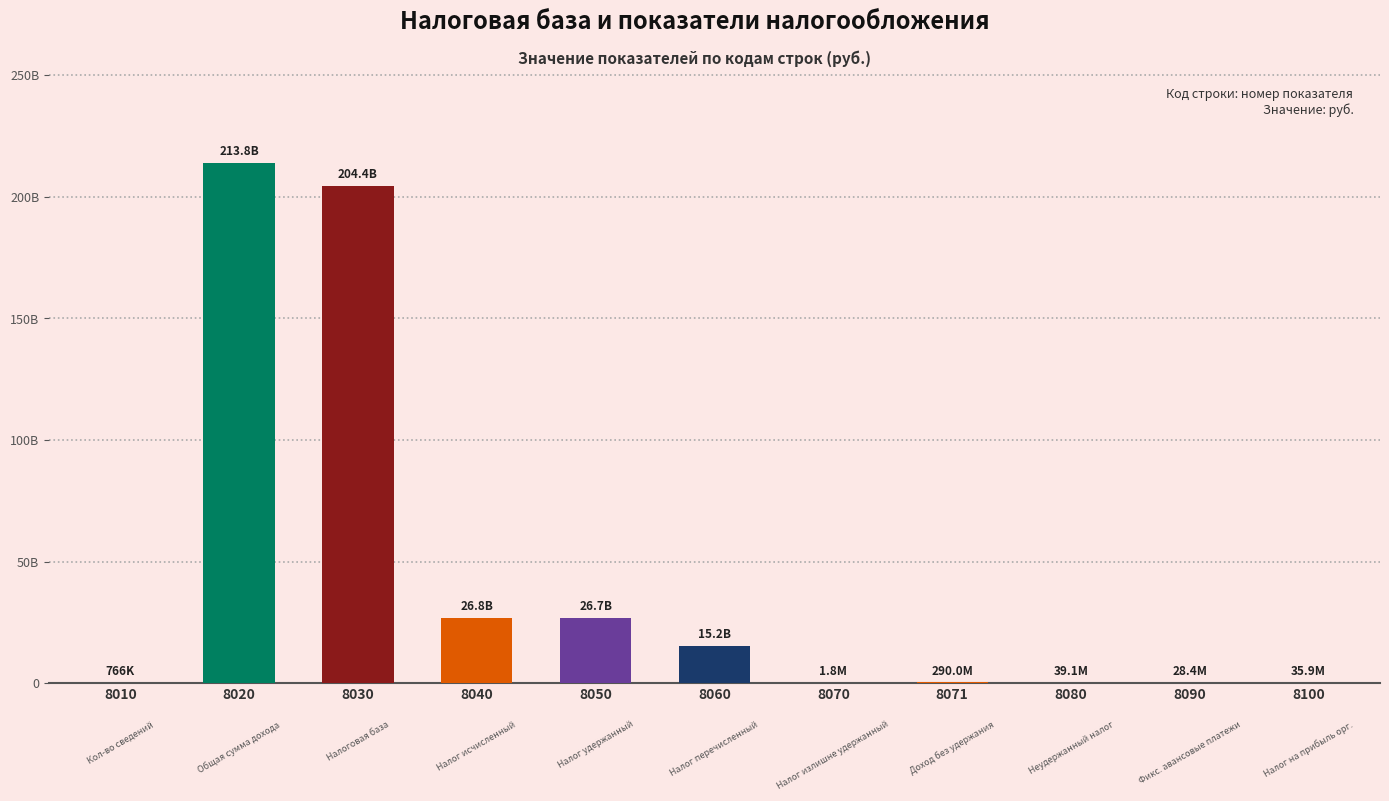

The value at 8070 is 1802217. True or false?

True